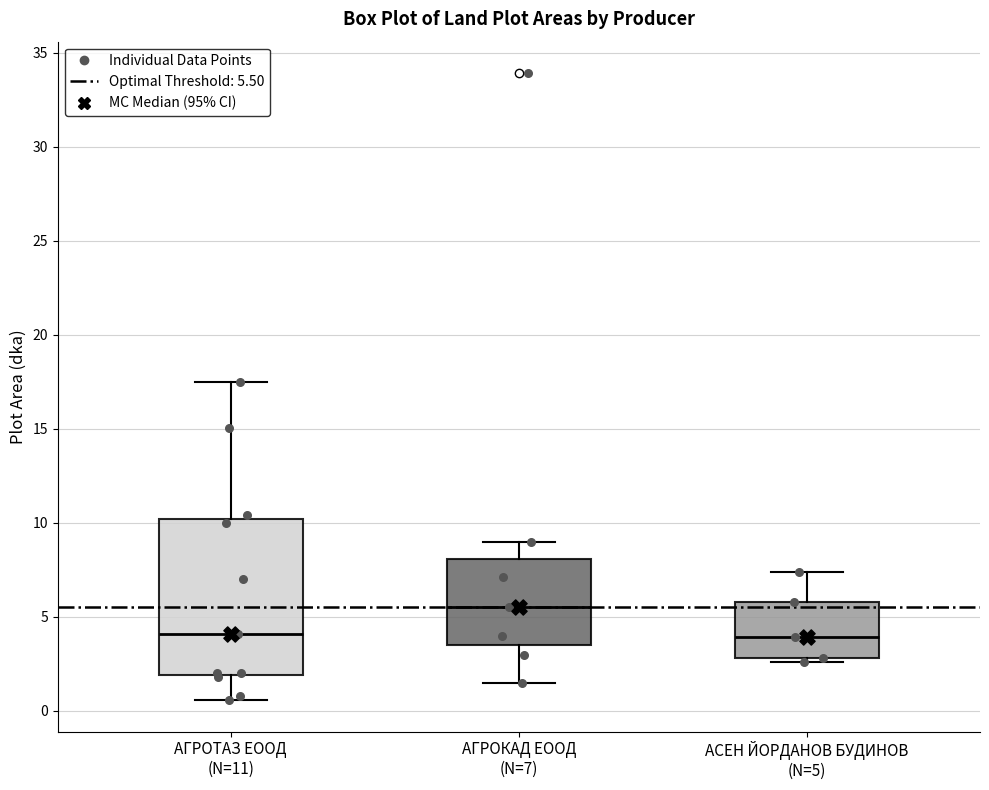

Reading left to right, transcribe this box plot: for each box, give where its median line is, the range the box spans, and where its two whiskers end, as read against the y-axis. The values are not printed on the chart, so give them approximately, as read against the axis.

АГРОТАЗ ЕООД (N=11): median 4.0, box 2.0 to 10.0, whiskers 0.5 to 17.5
АГРОКАД ЕООД (N=7): median 5.5, box 3.5 to 8.0, whiskers 1.5 to 9.0
АСЕН ЙОРДАНОВ БУДИНОВ (N=5): median 4.0, box 3.0 to 6.0, whiskers 2.5 to 7.5